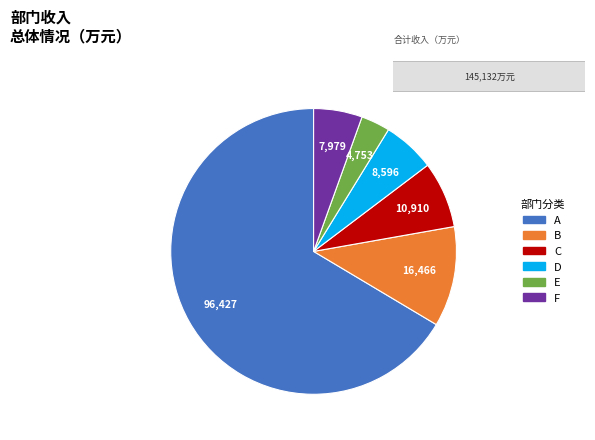

Does any single category account for the majority?

Yes